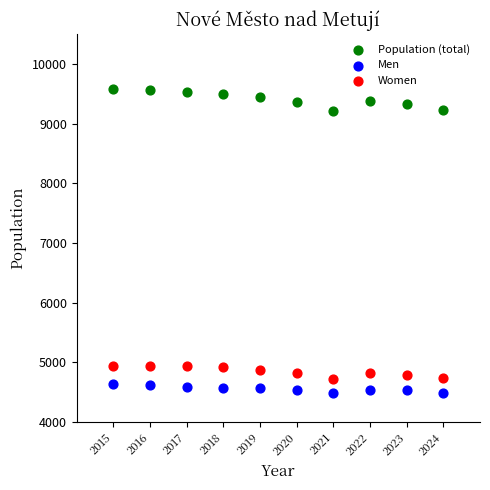

Across all data points, what is the range of Y values (max minus min)?

5093